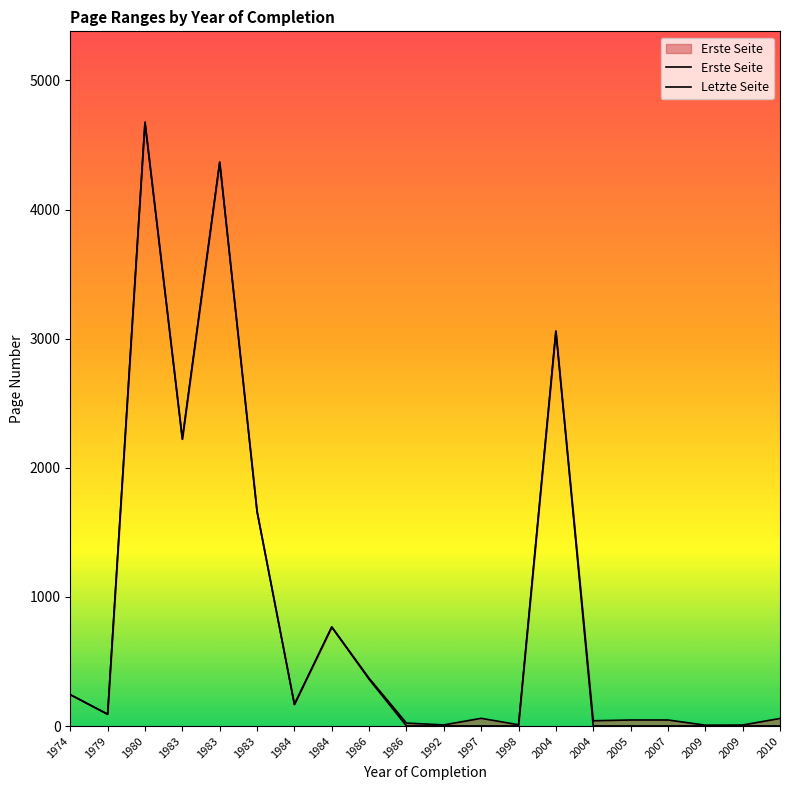

Reading left to right, transcribe all the data shown in this chart.

Erste Seite: 1974=243	1979=91	1980=4671	1983=2221	1983=4365	1983=1660	1984=167	1984=766	1986=362	1986=1	1992=1	1997=1	1998=1	2004=3057	2004=1	2005=1	2007=1	2009=1	2009=1	2010=1
Letzte Seite: 1974=244	1979=92	1980=4678	1983=2225	1983=4368	1983=1662	1984=168	1984=768	1986=370	1986=23	1992=9	1997=60	1998=10	2004=3059	2004=41	2005=47	2007=47	2009=7	2009=8	2010=59